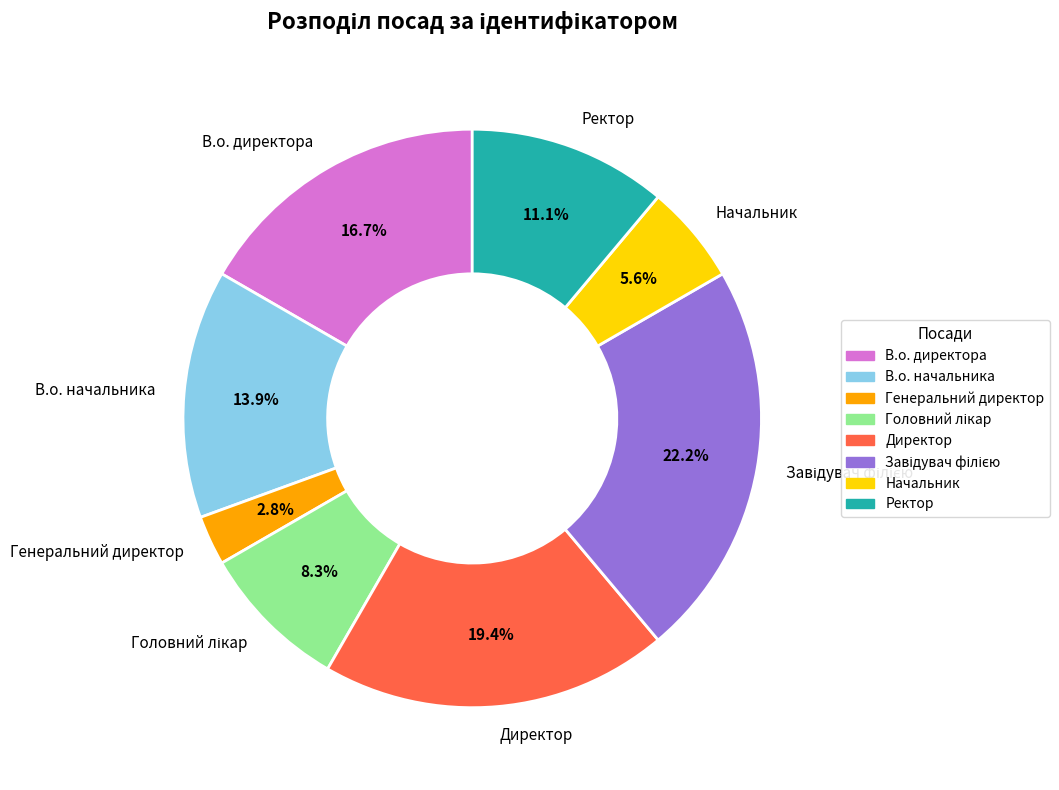

Does В.о. начальника represent more than half of the total?

No